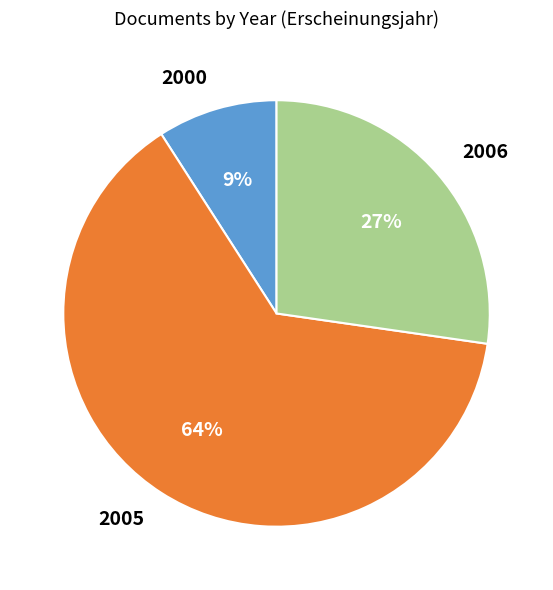

To the nearest percent, what is the difference between the largest and smallest slice percentages?

55%